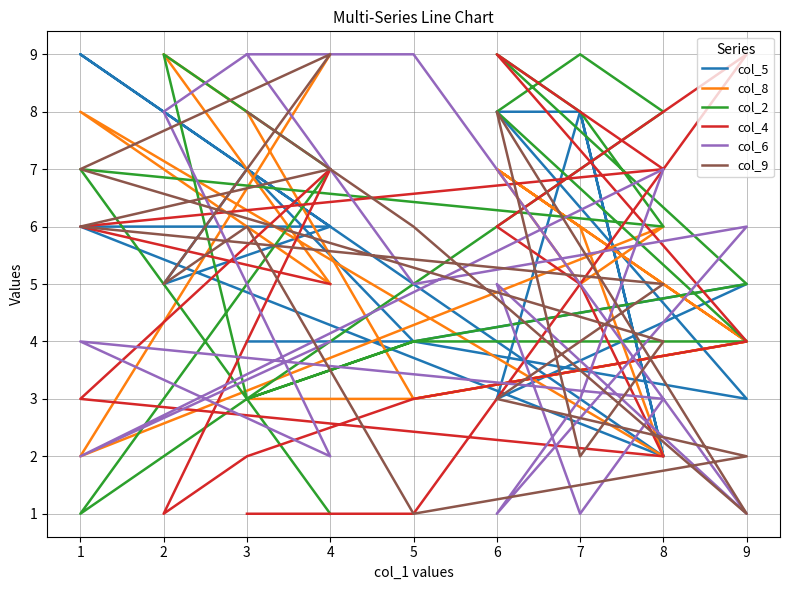

What is the minimum value for col_9?

1